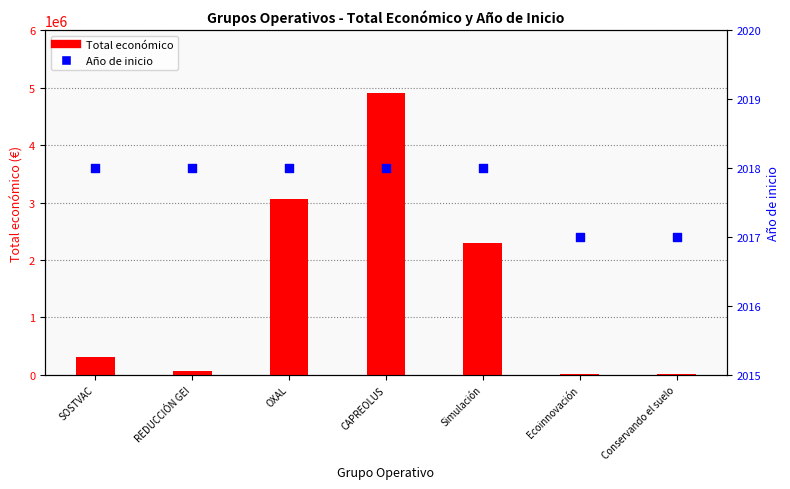

Which series contains the lowest Y value?

Año de inicio